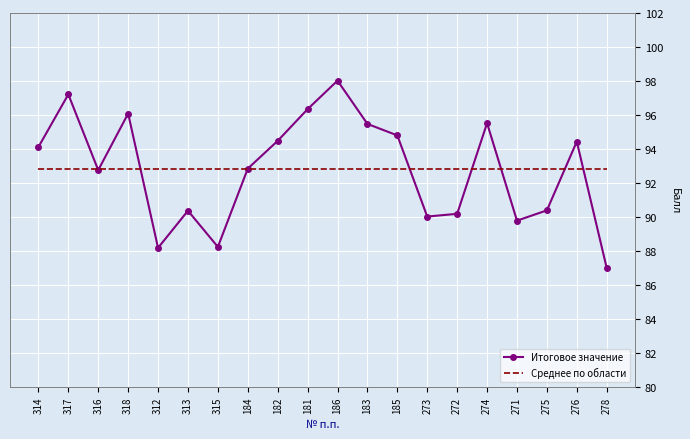

What is the spread (max minus min) of values at 274?

2.7